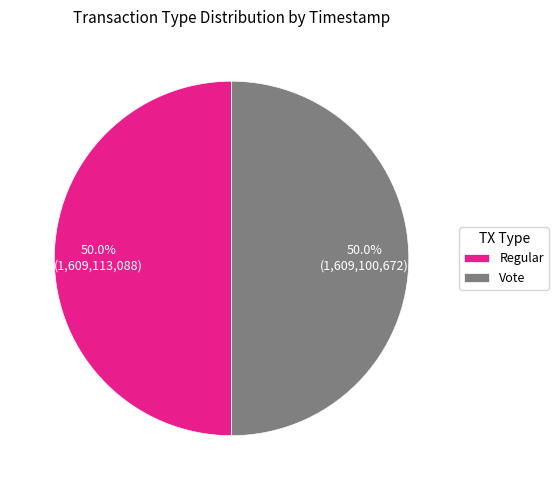

True or false: Vote accounts for 50% of the total.

True